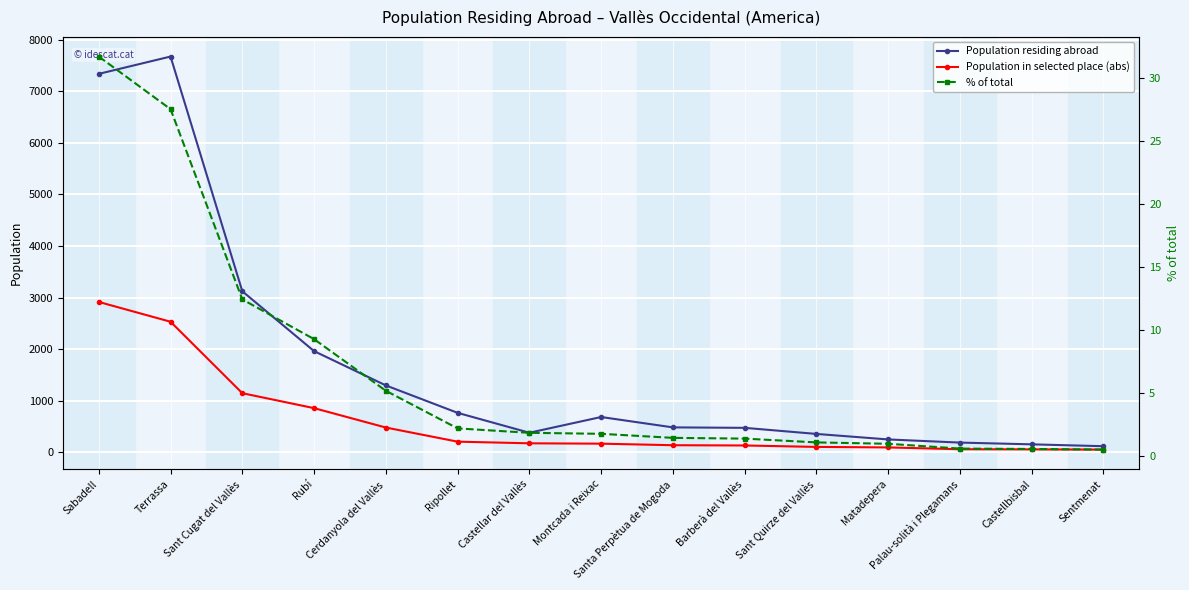

The value of Population residing abroad at Palau-solità i Plegamans is 186.0. True or false?

True